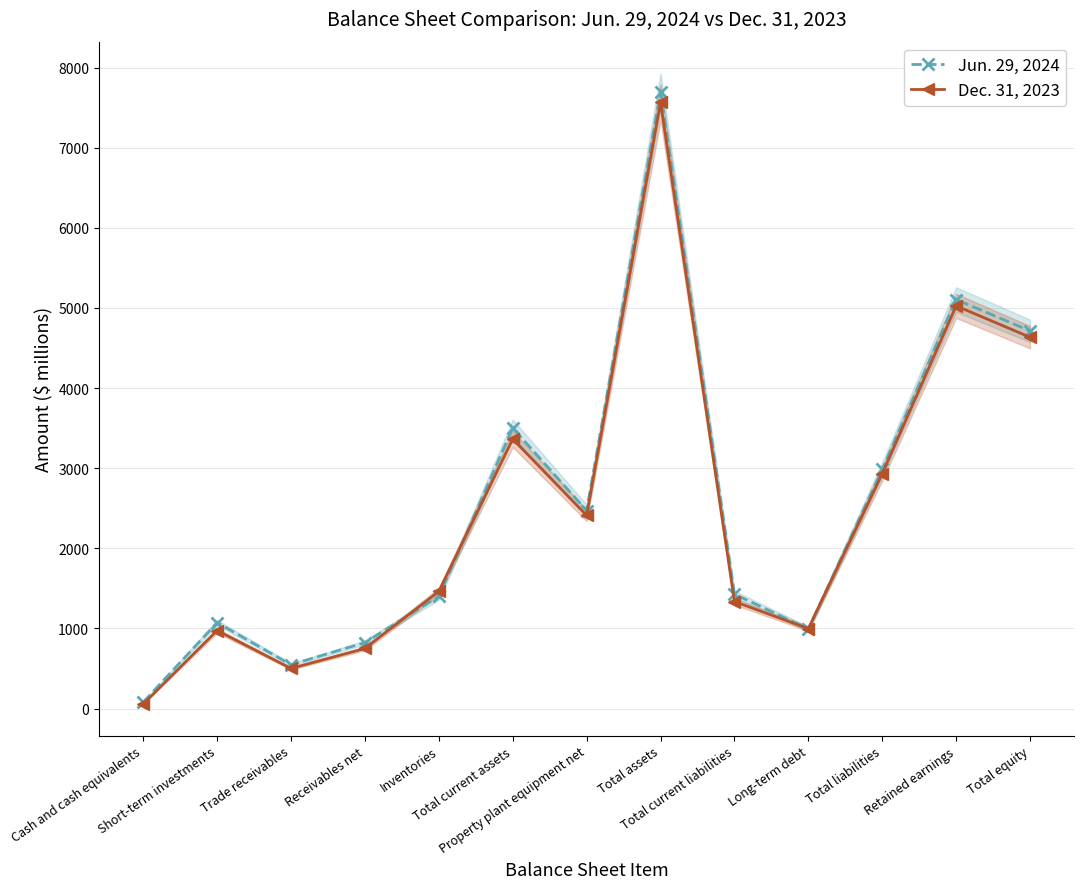

What is the difference between the second highest and minimum values in the Jun. 29, 2024 series?

5025